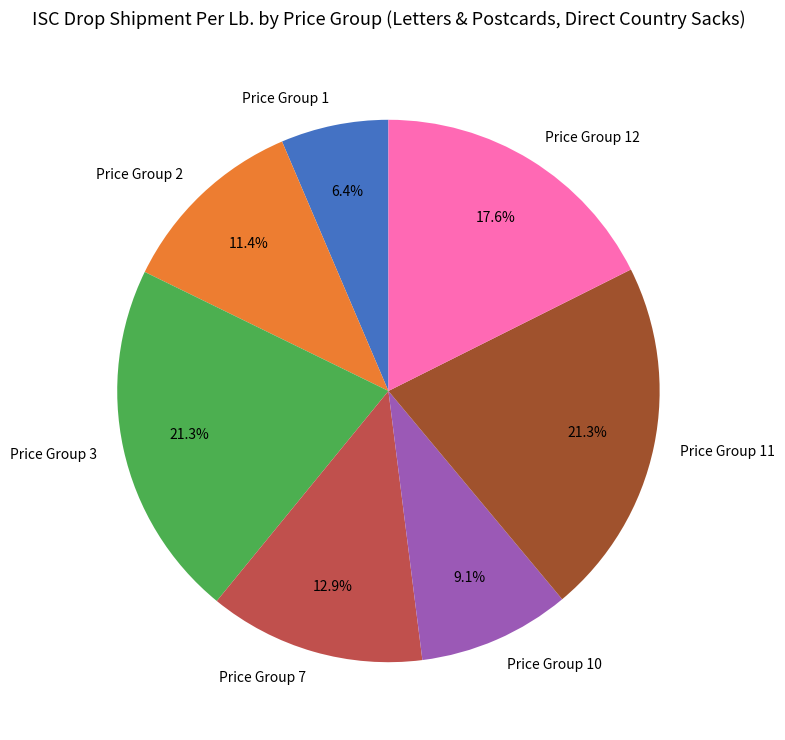

Do Price Group 1 and Price Group 7 together represent more than half of the pie?

No